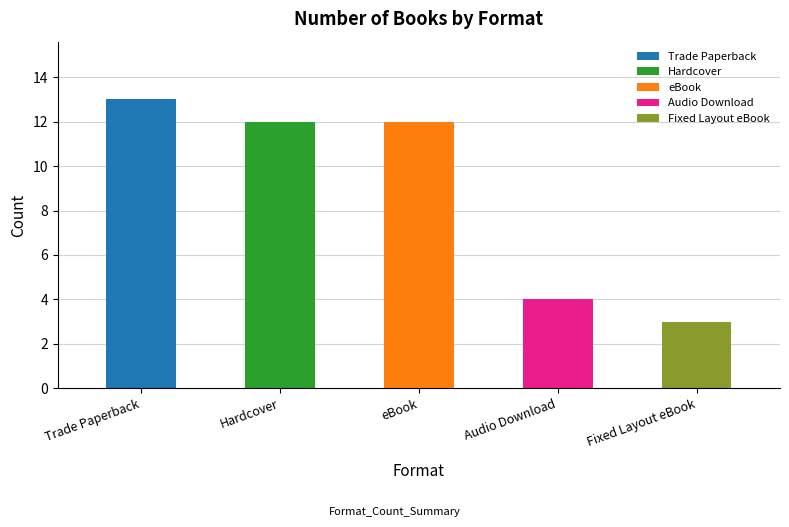

What is the difference between the second highest and second lowest values?

8